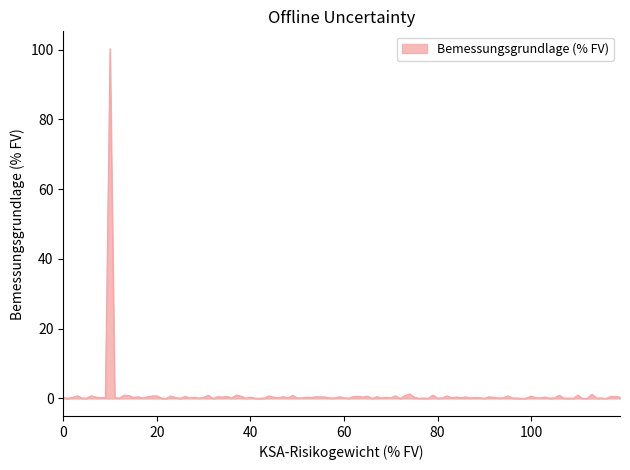

What is the maximum value shown in the chart?

100.2